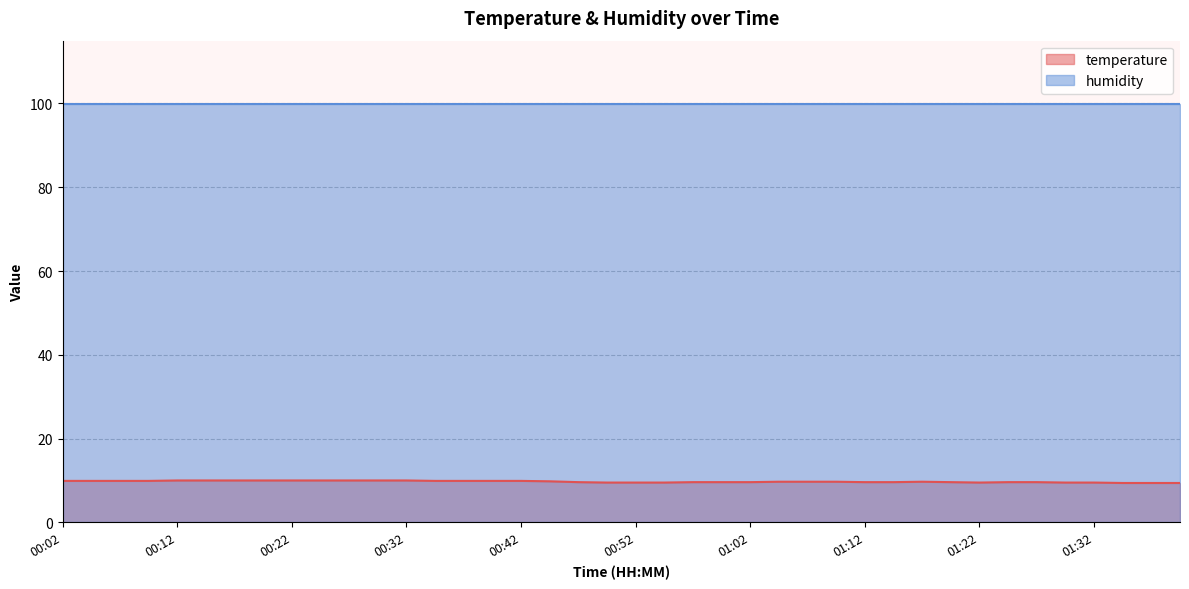

What is the maximum value shown in the chart?

99.9